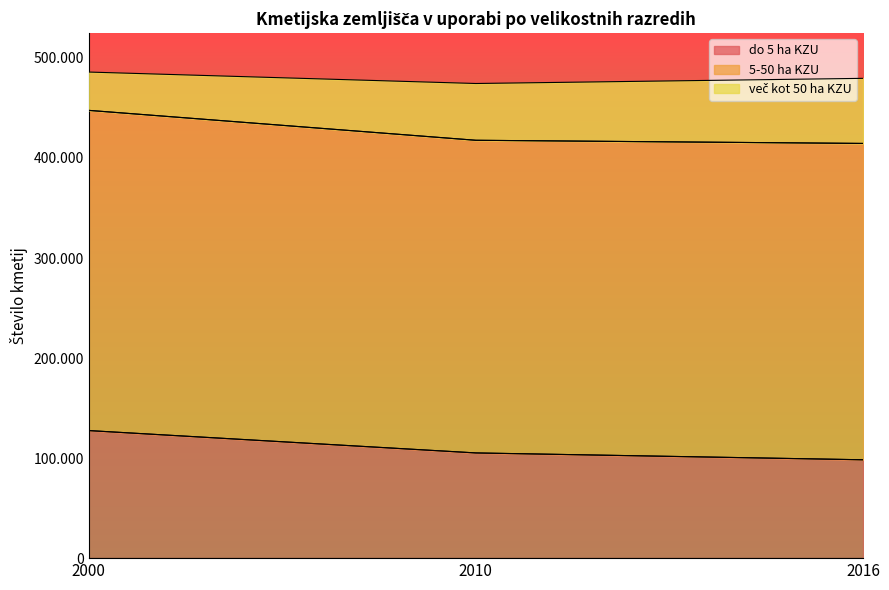

The value of do 5 ha KZU at 2010 is 105162. True or false?

True